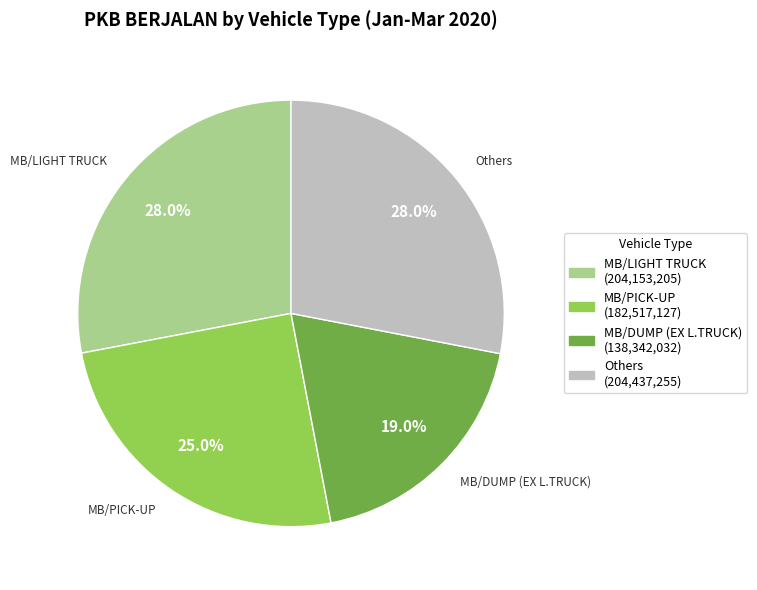

Does any single category account for the majority?

No